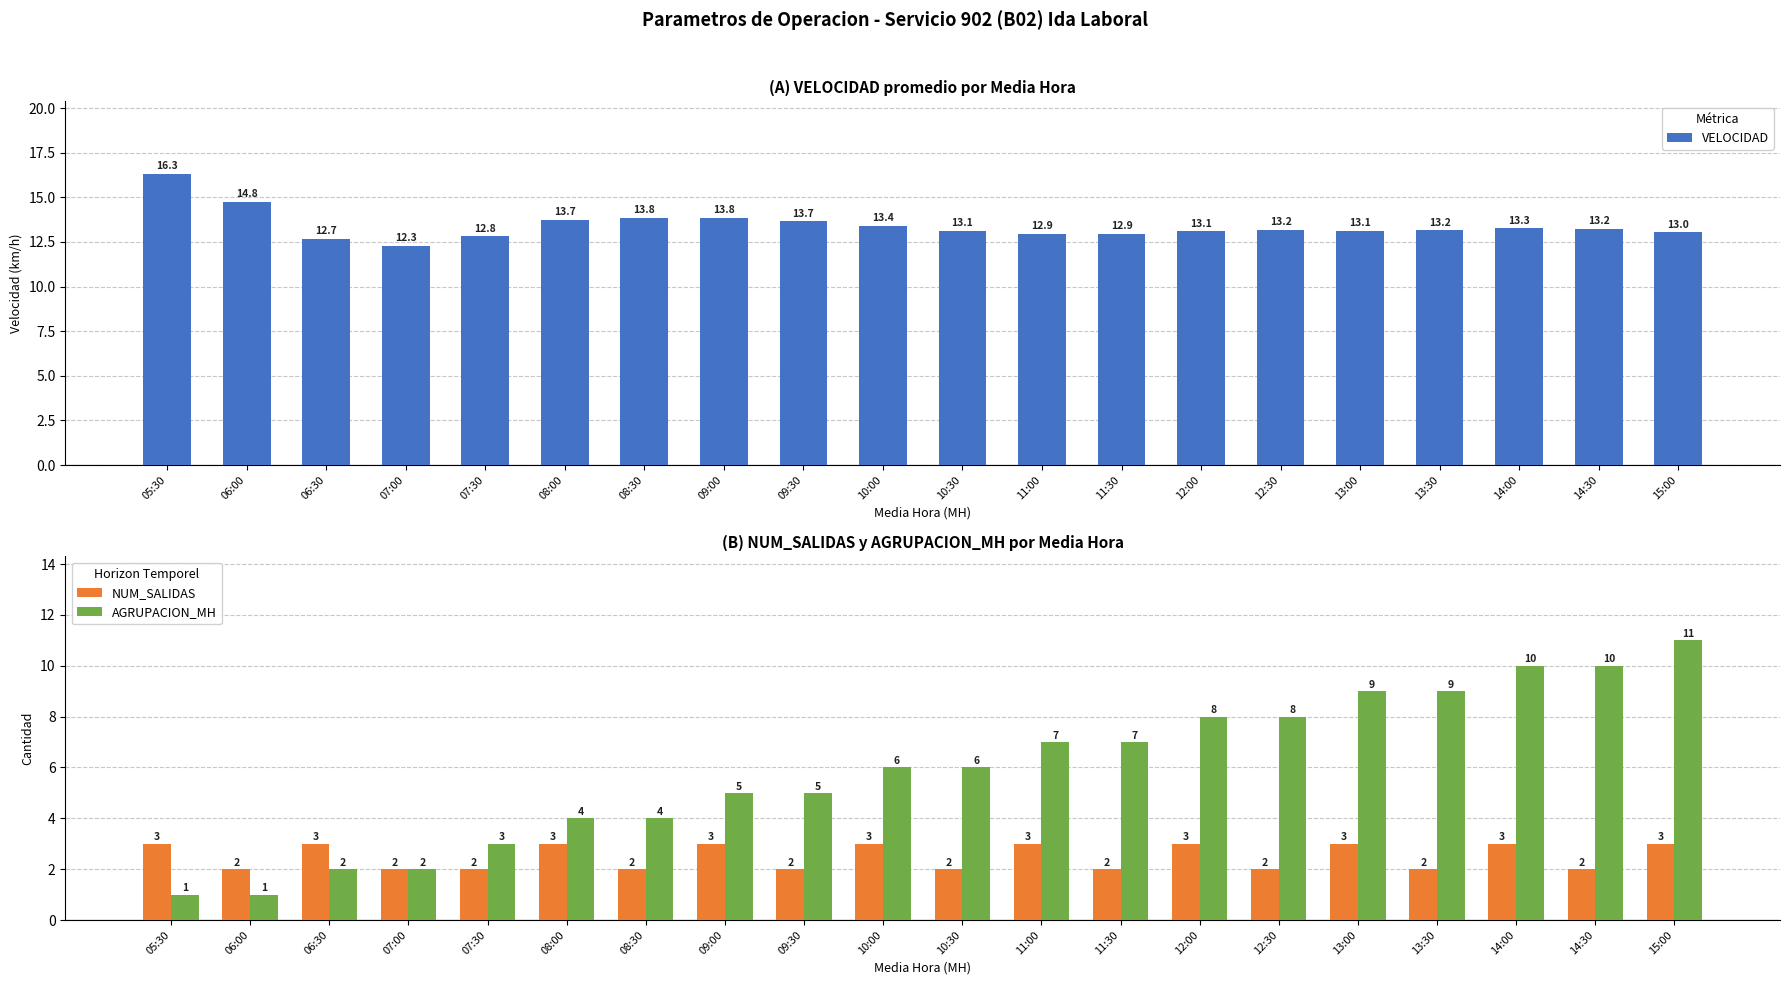

Reading right to left, list all the values displayed in this chart.

VELOCIDAD: 15:00=13.0	14:30=13.2	14:00=13.3	13:30=13.2	13:00=13.1	12:30=13.2	12:00=13.1	11:30=12.9	11:00=12.9	10:30=13.1	10:00=13.4	09:30=13.7	09:00=13.8	08:30=13.8	08:00=13.7	07:30=12.8	07:00=12.3	06:30=12.7	06:00=14.8	05:30=16.3
NUM_SALIDAS: 15:00=3.0	14:30=2.0	14:00=3.0	13:30=2.0	13:00=3.0	12:30=2.0	12:00=3.0	11:30=2.0	11:00=3.0	10:30=2.0	10:00=3.0	09:30=2.0	09:00=3.0	08:30=2.0	08:00=3.0	07:30=2.0	07:00=2.0	06:30=3.0	06:00=2.0	05:30=3.0
AGRUPACION_MH: 15:00=11.0	14:30=10.0	14:00=10.0	13:30=9.0	13:00=9.0	12:30=8.0	12:00=8.0	11:30=7.0	11:00=7.0	10:30=6.0	10:00=6.0	09:30=5.0	09:00=5.0	08:30=4.0	08:00=4.0	07:30=3.0	07:00=2.0	06:30=2.0	06:00=1.0	05:30=1.0